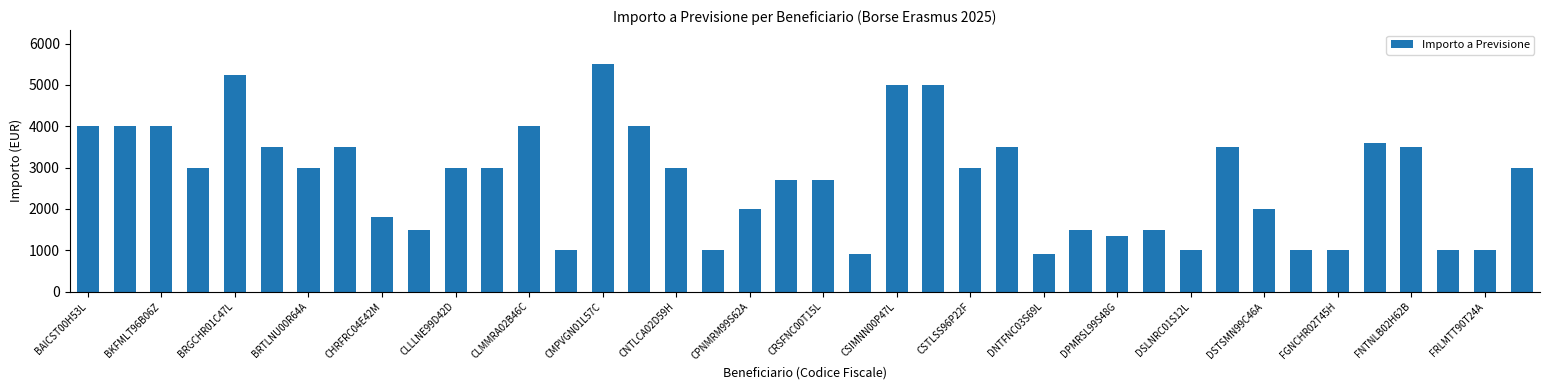

Are the bars grouped side by side (vs. stacked)?

No